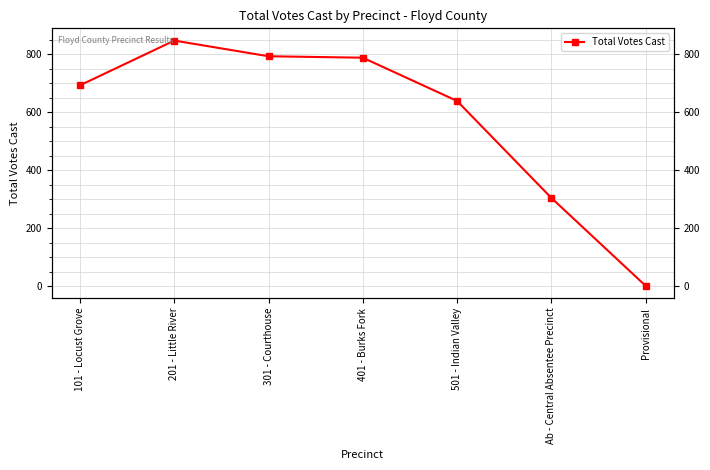

What is the difference between the maximum and second lowest values?

542